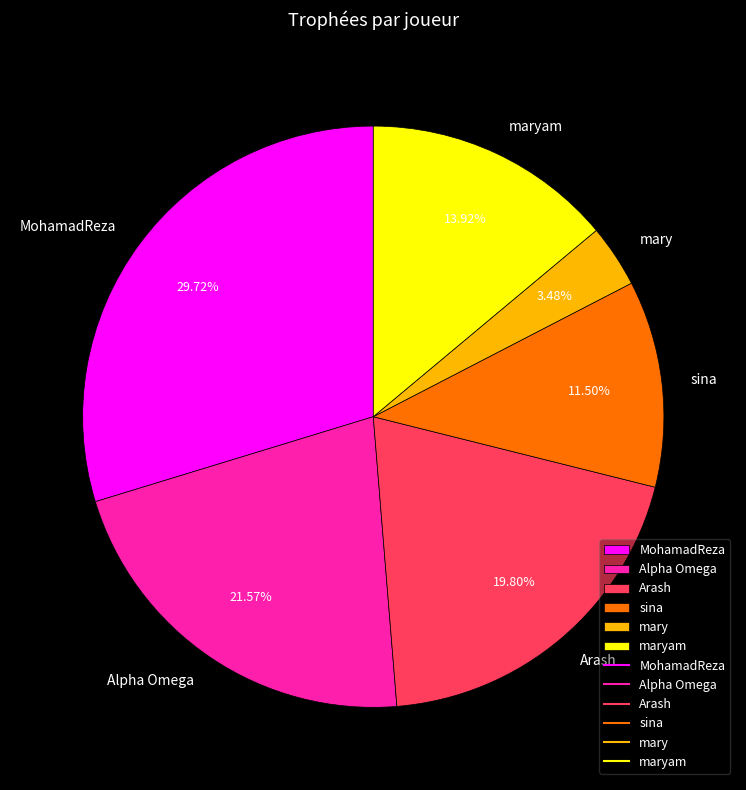

Count the number of slices in the pie.

6